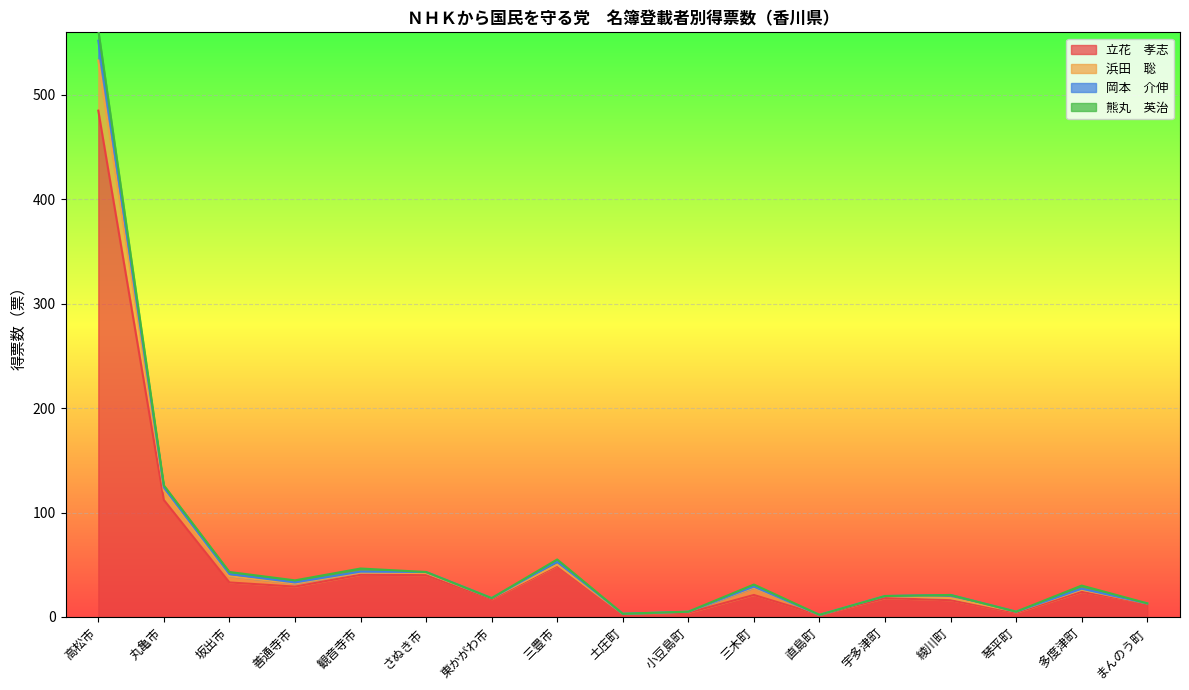

How many lines are shown in the chart?

4